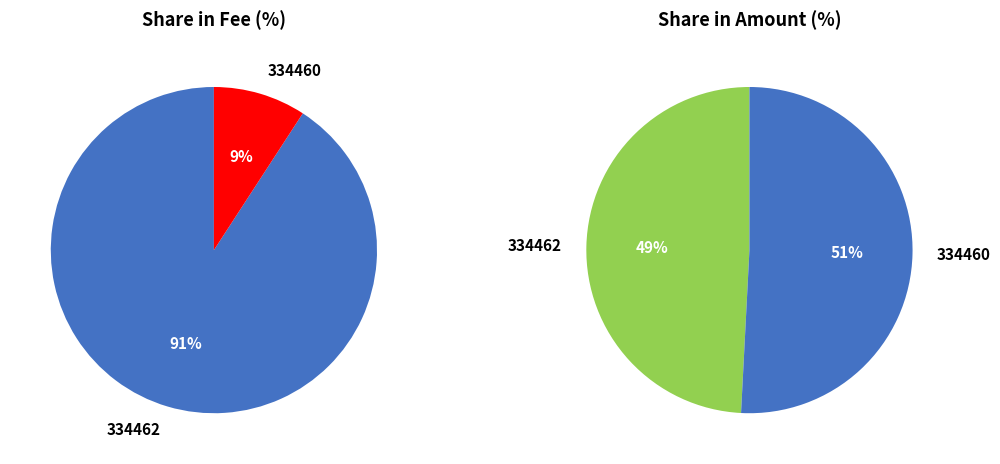

Combined, do 334462 and 334460 account for over 50%?

Yes